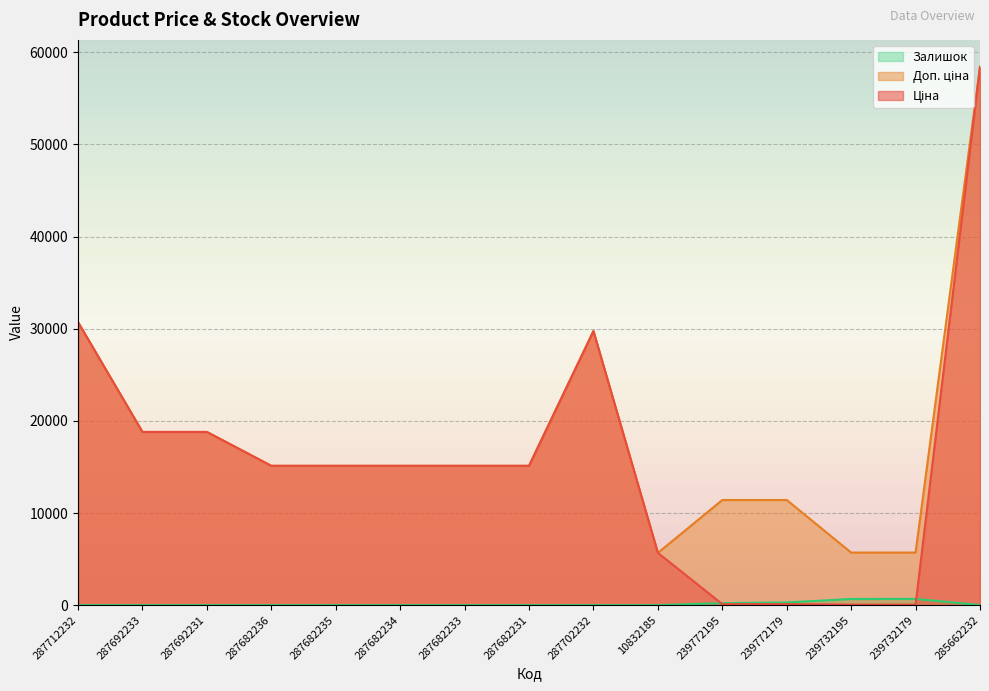

Reading right to left, what are all the values shown in this chart?

Ціна: 285662232=58426.5	239732179=57.0	239732195=57.0	239772179=114.1	239772195=114.1	10832185=5673.8	287702232=29747.2	287682231=15120.0	287682233=15120.0	287682234=15120.0	287682235=15120.0	287682236=15120.0	287692231=18796.8	287692233=18796.8	287712232=30717.1
Доп. ціна: 285662232=58426.5	239732179=5705.0	239732195=5705.0	239772179=11410.0	239772195=11410.0	10832185=5673.8	287702232=29747.2	287682231=15120.0	287682233=15120.0	287682234=15120.0	287682235=15120.0	287682236=15120.0	287692231=18796.8	287692233=18796.8	287712232=30717.1
Залишок: 285662232=12.0	239732179=676.0	239732195=670.0	239772179=290.0	239772195=218.0	10832185=2.0	287702232=0.0	287682231=0.0	287682233=0.0	287682234=0.0	287682235=0.0	287682236=0.0	287692231=0.0	287692233=0.0	287712232=0.0